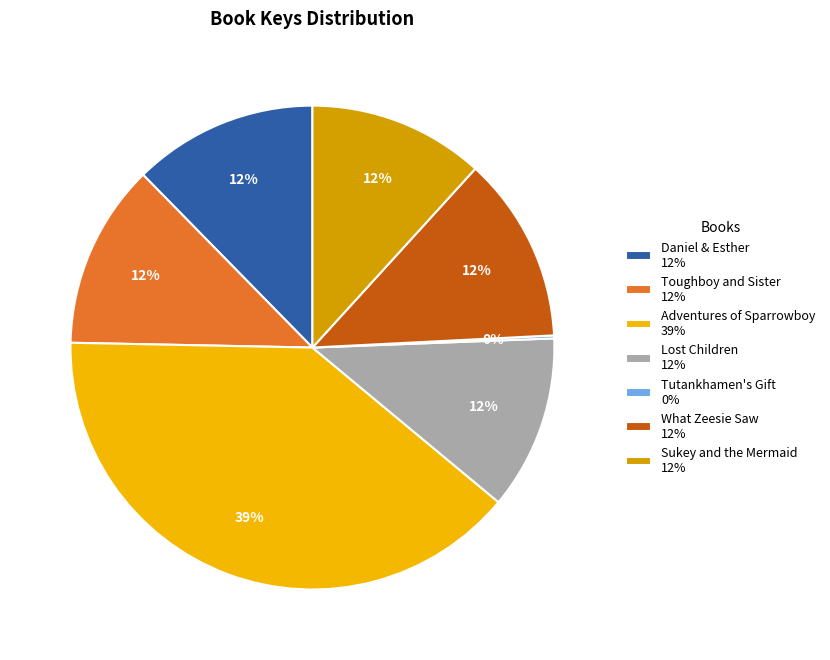

Which slice is the largest?

Adventures of Sparrowboy